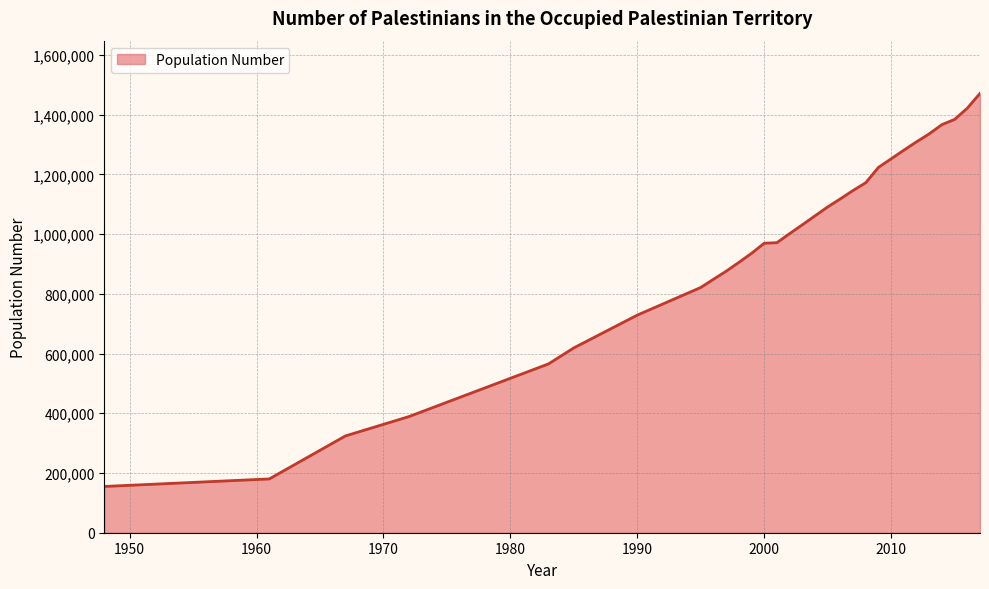

What is the difference between the maximum and minimum values?

1316100